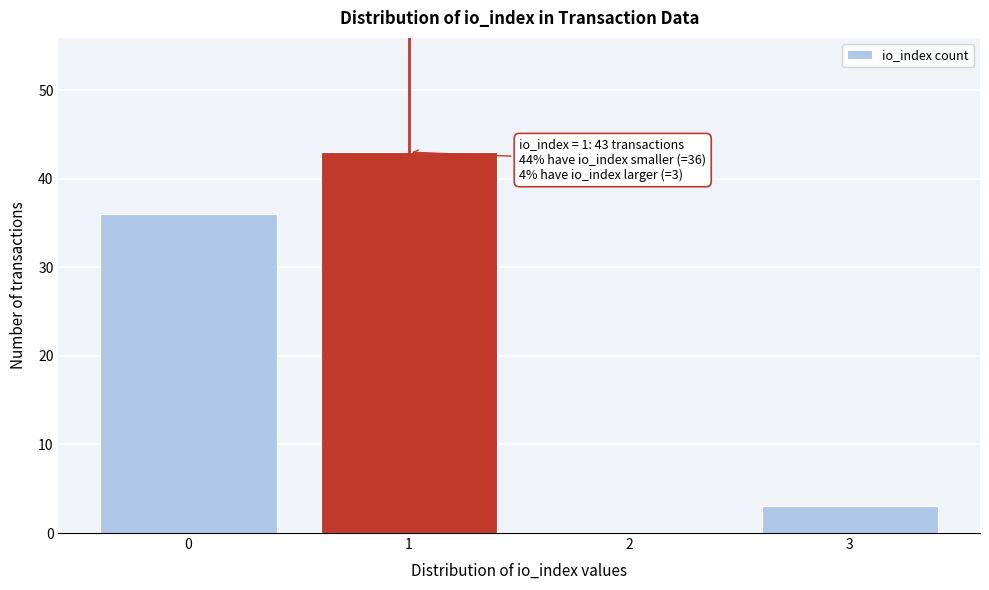

Reading right to left, list all the values displayed in this chart.

3=3	2=0	1=43	0=36